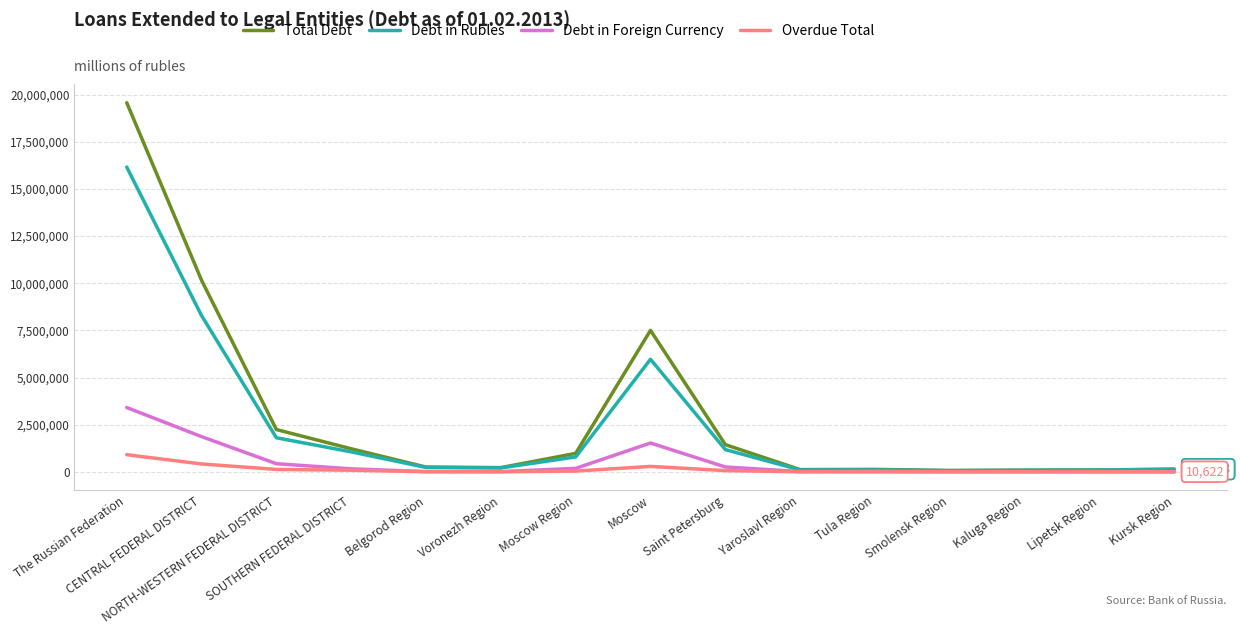

What is the greatest value displayed?

19567534